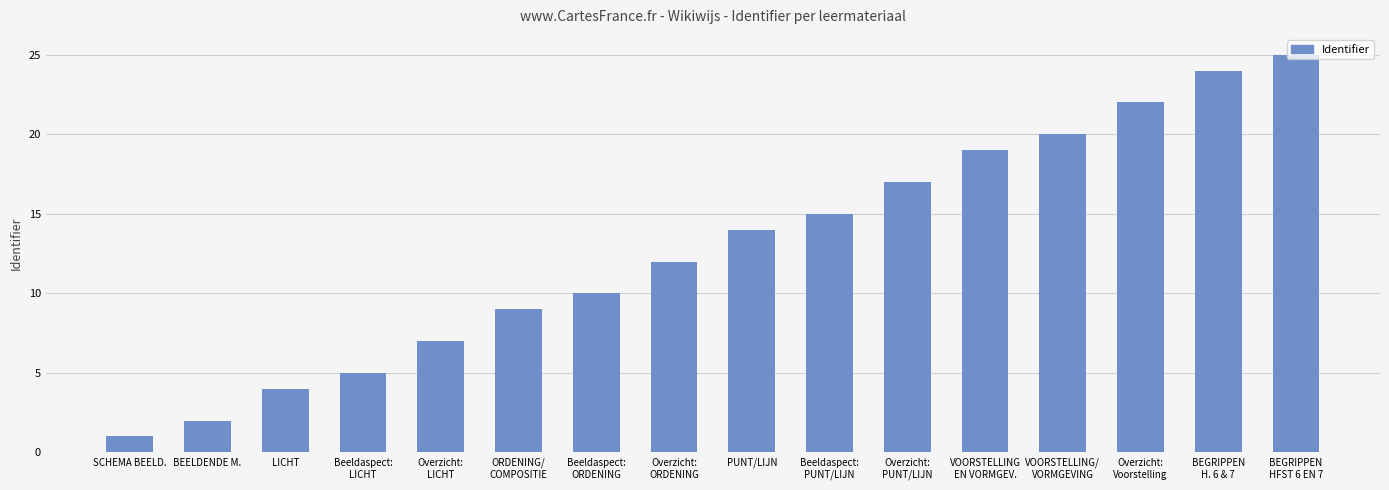

What value does the data have at VOORSTELLING
EN VORMGEV.?

19